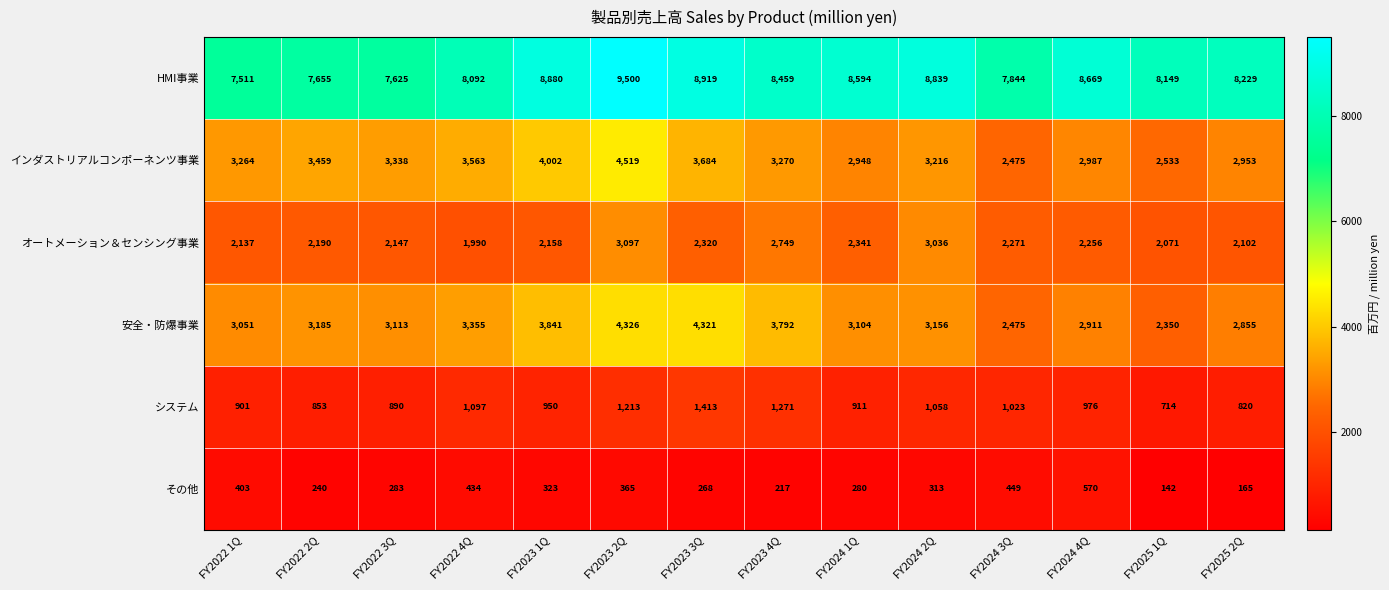

At how many categories does at least one series exceed 1042?

14